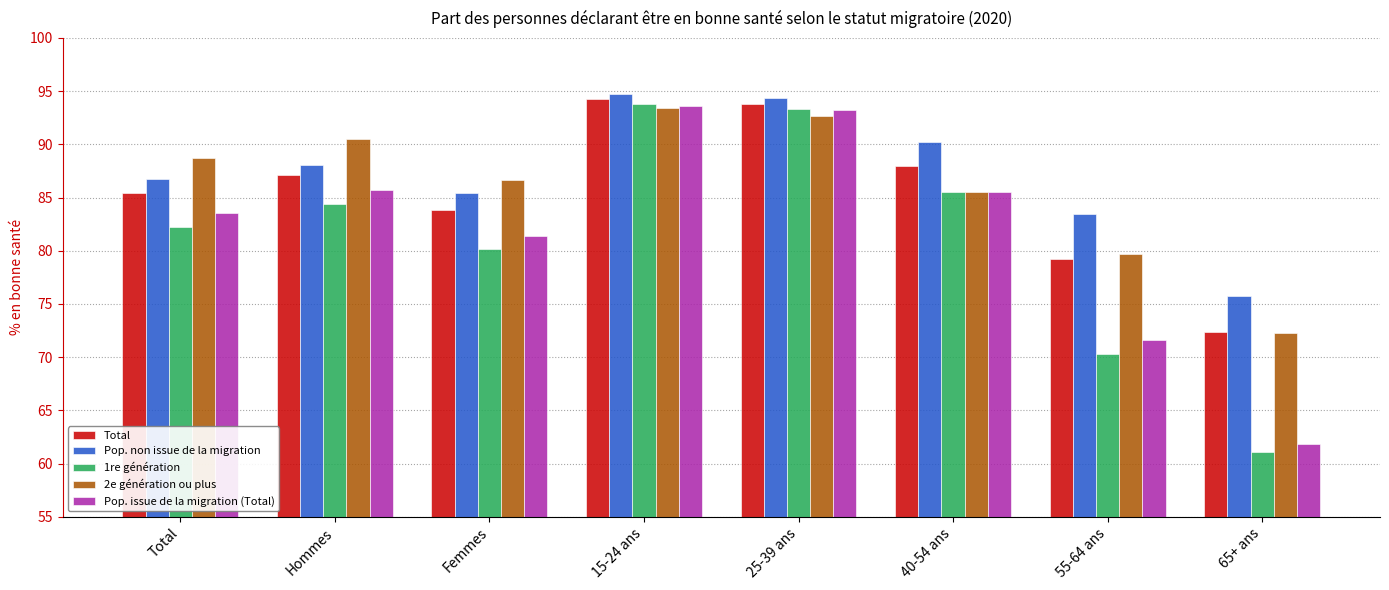

Which series changed the most between Femmes and 15-24 ans?

1re génération